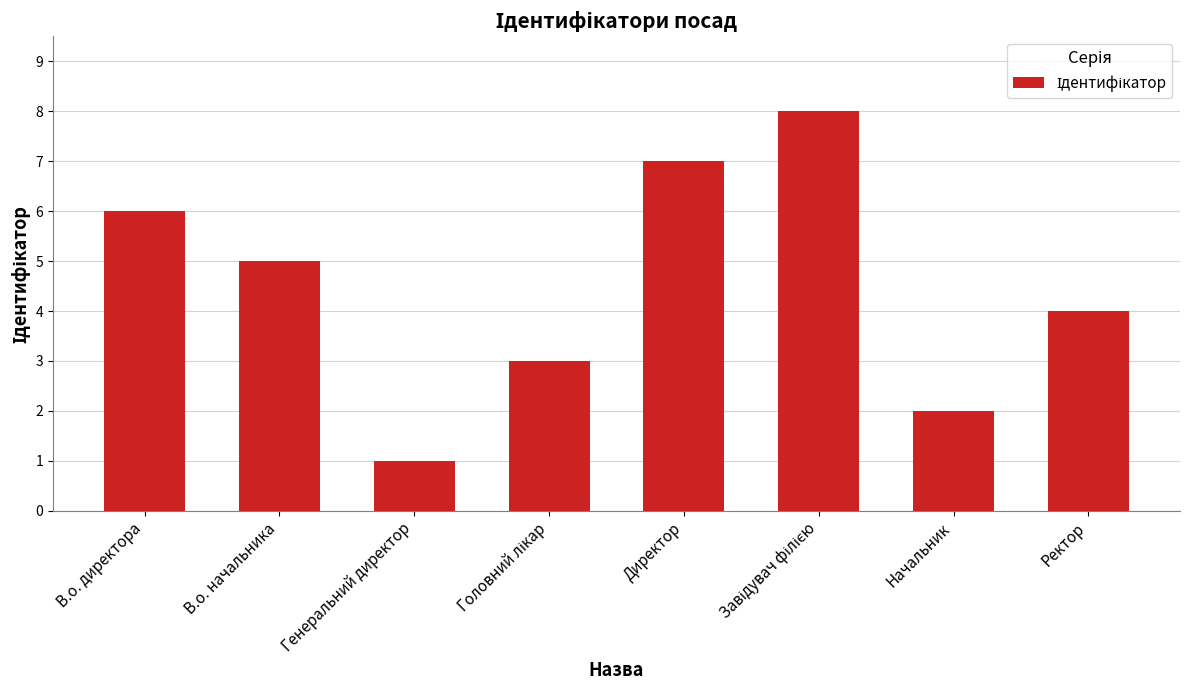

Between Начальник and Директор, which is larger?

Директор